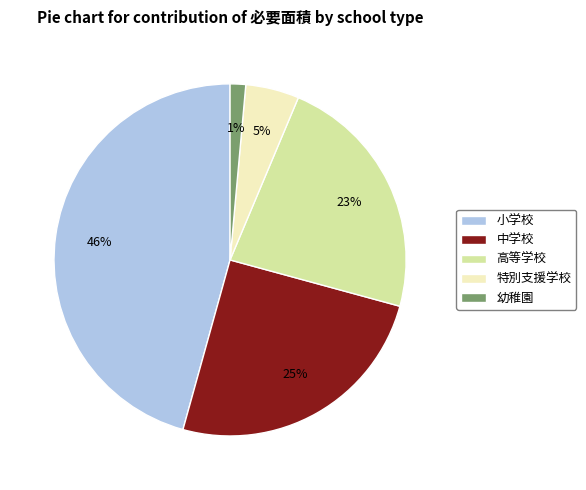

What is the ratio of the value at 中学校 to the value at 小学校?

0.5